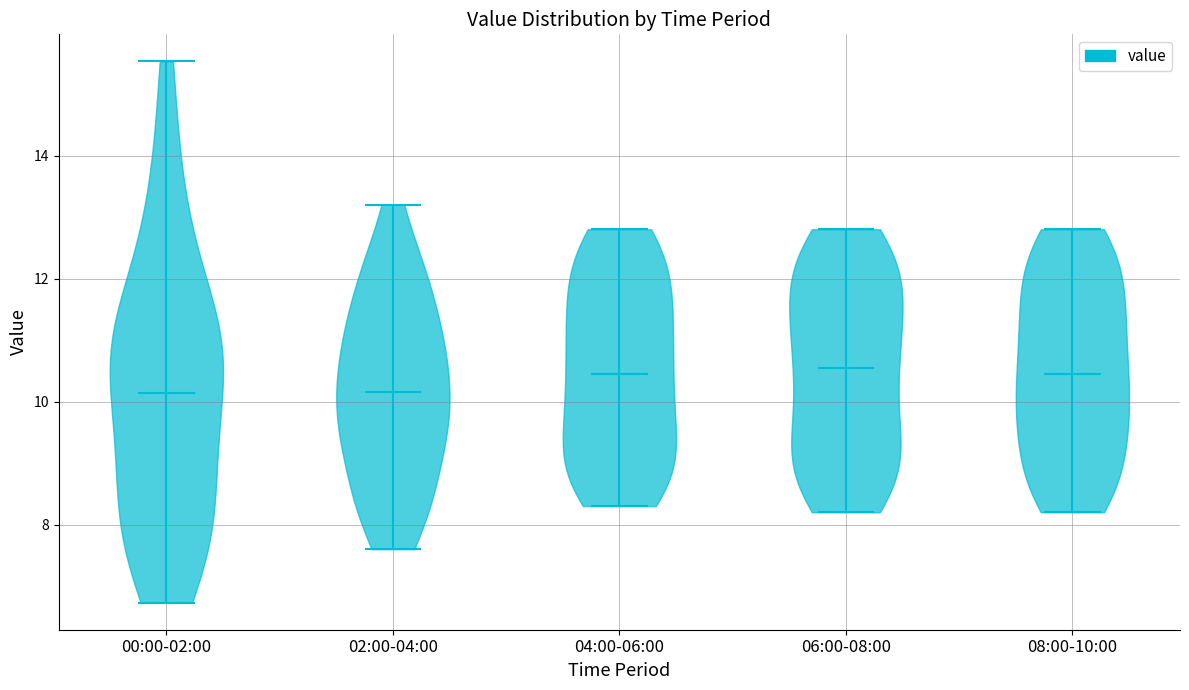

Where does the median line of the violin for 04:00-06:00 sit on the y-axis? The values are not printed on the chart, so give them approximately, as read against the axis.

10.4